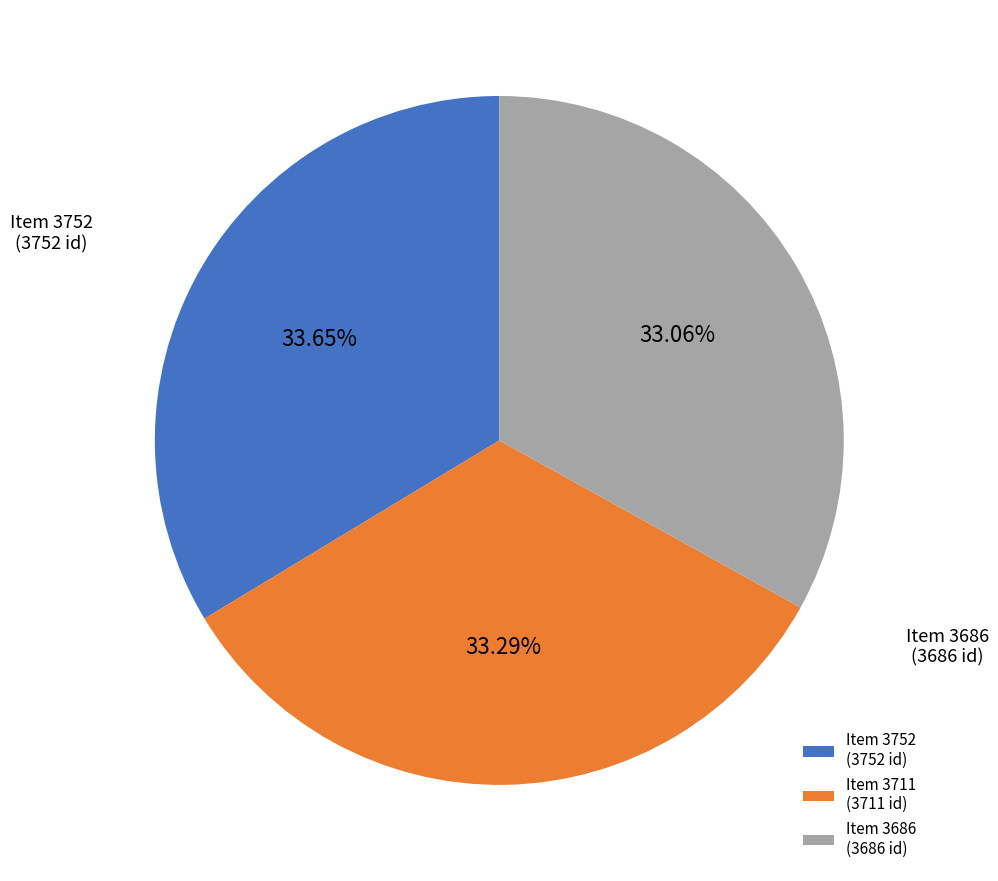

Approximately how many times larger is the value at Item 3752 (3752 id) compared to Item 3686 (3686 id)?

1.0